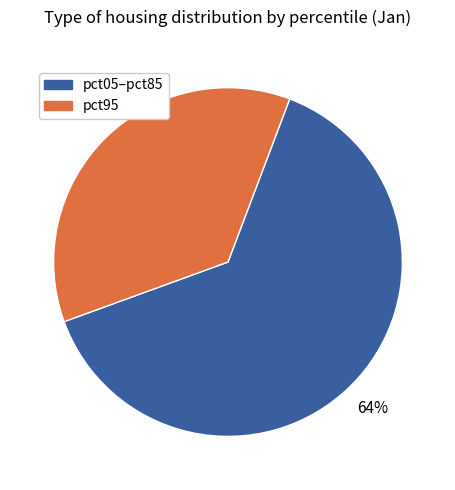

To the nearest percent, what is the average slice percentage?

50%